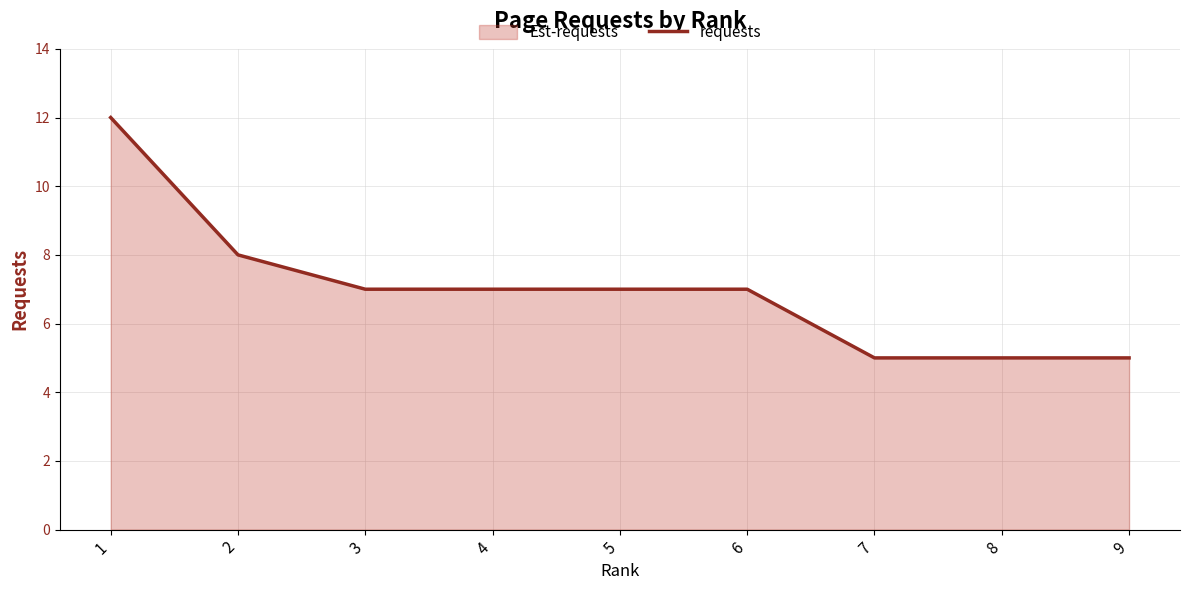

What is the difference between the values at 4 and 1?

5